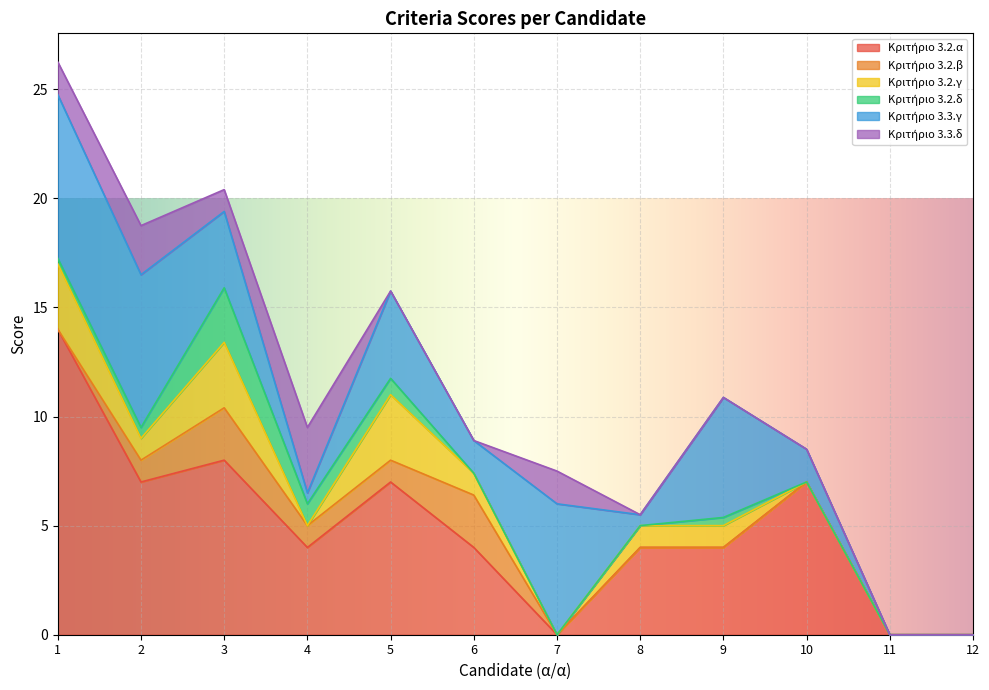

Between 3 and 11, which series saw the biggest shift?

Κριτήριο 3.2.α